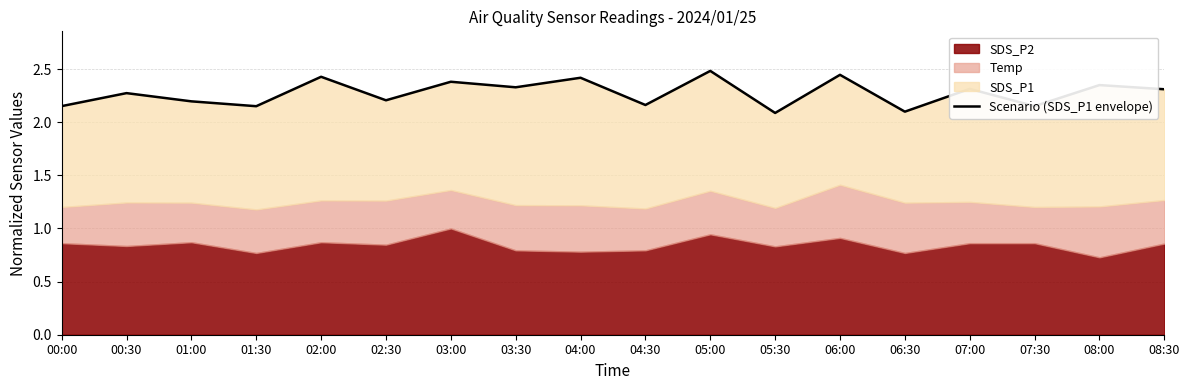

Which has a higher value, 07:30 or 02:30?

02:30